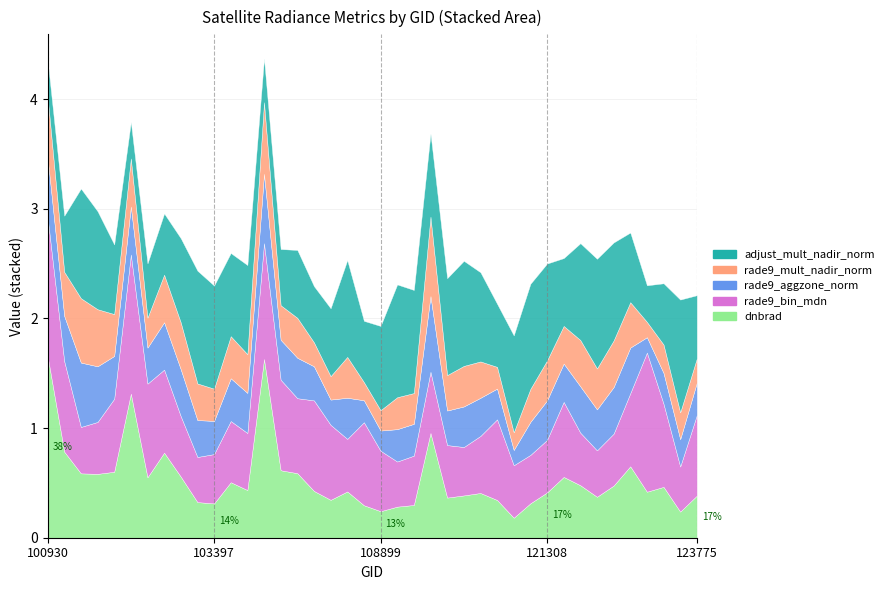

Which series has the widest spread of values?

dnbrad